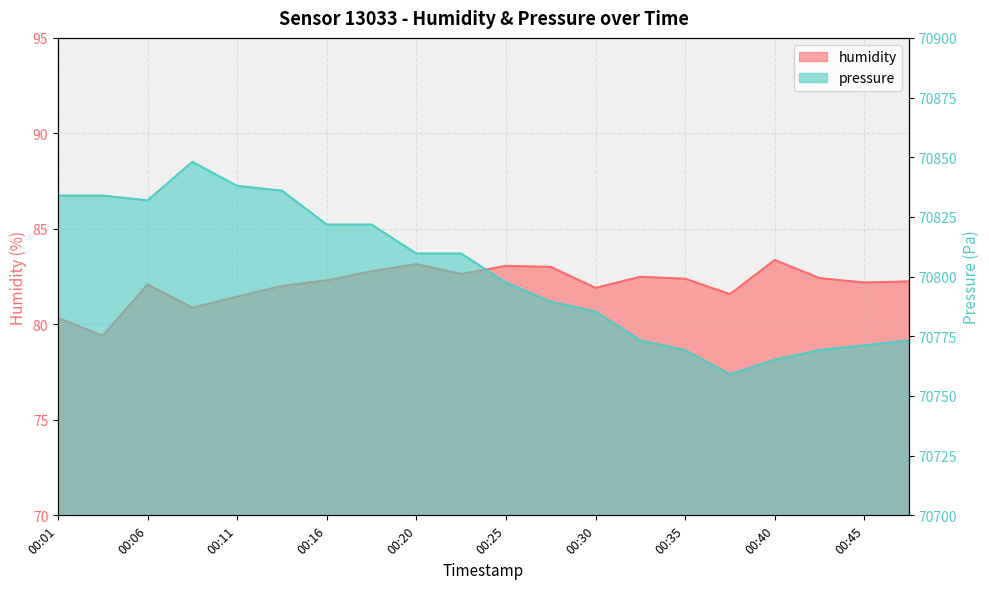

Reading right to left, transcribe all the data shown in this chart.

humidity: 00:47=82.2	00:45=82.2	00:43=82.4	00:40=83.4	00:38=81.6	00:35=82.4	00:33=82.5	00:30=81.9	00:28=83.0	00:25=83.1	00:23=82.6	00:20=83.2	00:18=82.8	00:16=82.3	00:13=82.0	00:11=81.5	00:08=80.9	00:06=82.1	00:03=79.4	00:01=80.3
pressure: 00:47=70773.2	00:45=70771.2	00:43=70769.2	00:40=70765.2	00:38=70759.1	00:35=70769.2	00:33=70773.2	00:30=70785.4	00:28=70789.4	00:25=70797.5	00:23=70809.7	00:20=70809.7	00:18=70821.8	00:16=70821.8	00:13=70836.0	00:11=70838.0	00:08=70848.1	00:06=70831.9	00:03=70833.9	00:01=70833.9